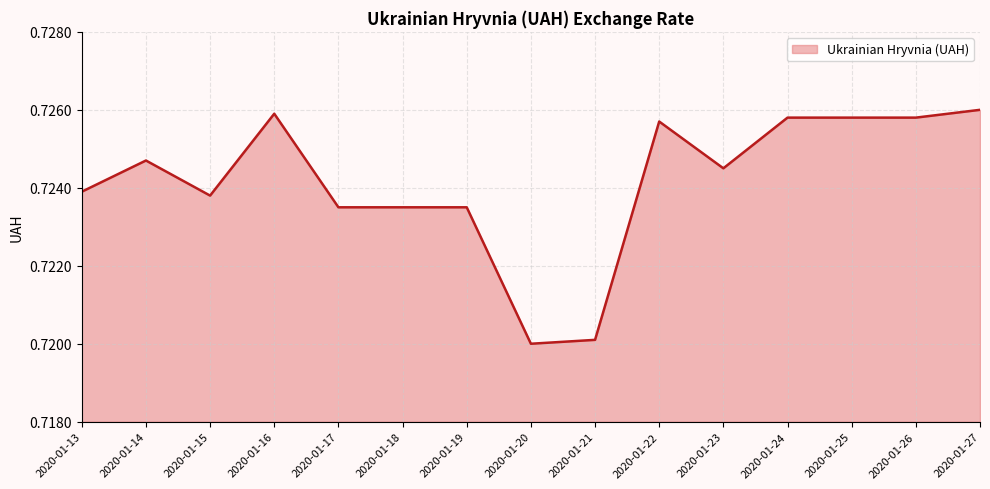

The chart shows a value of 0.7 at 2020-01-13. True or false?

True